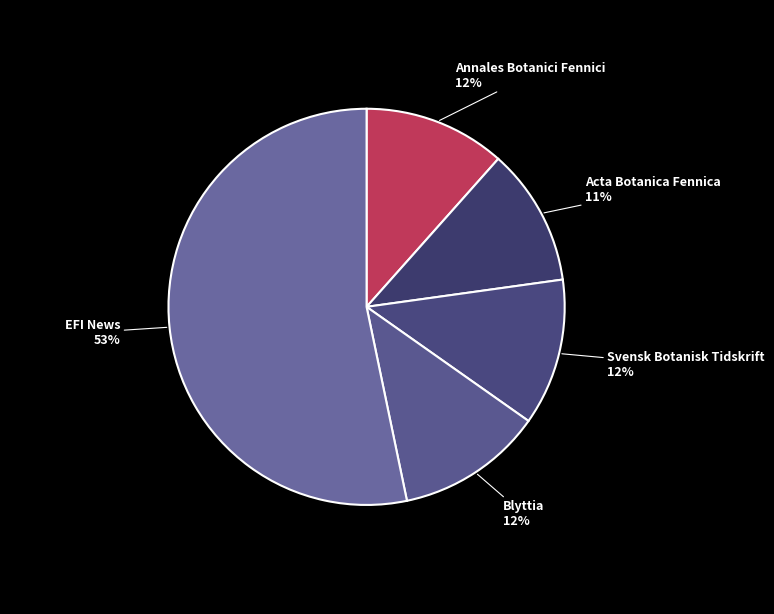

Between EFI News and Blyttia, which is larger?

EFI News